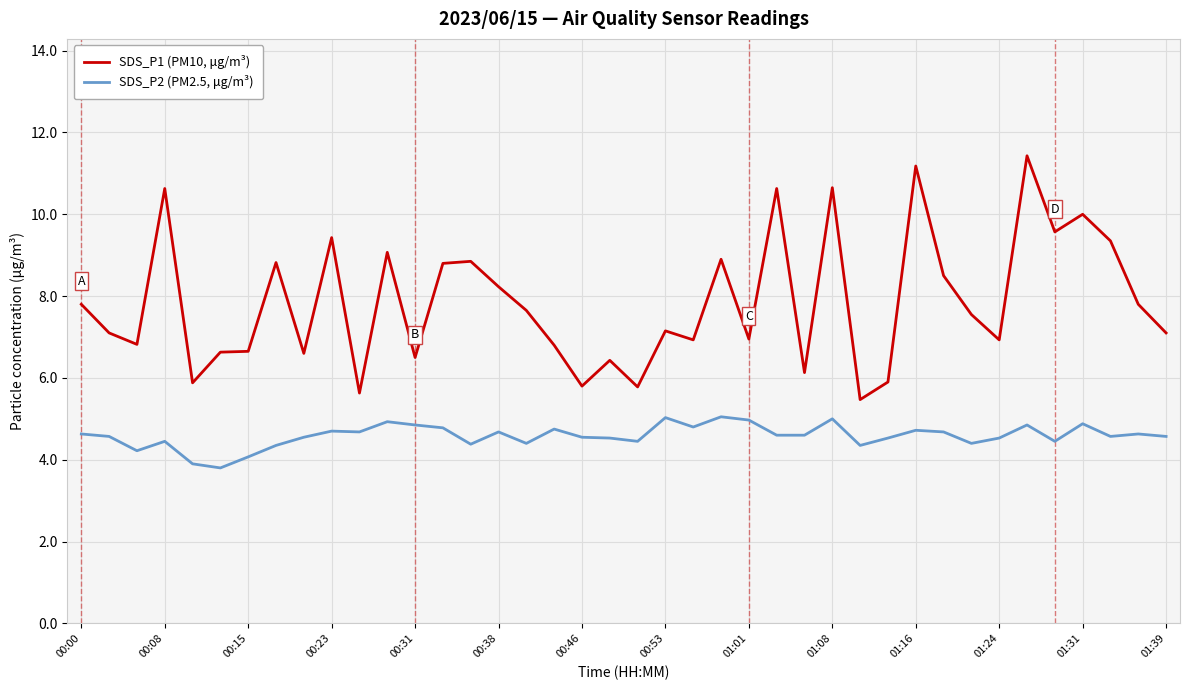

Which series has the largest total across all categories?

SDS_P1 (PM10, μg/m³)